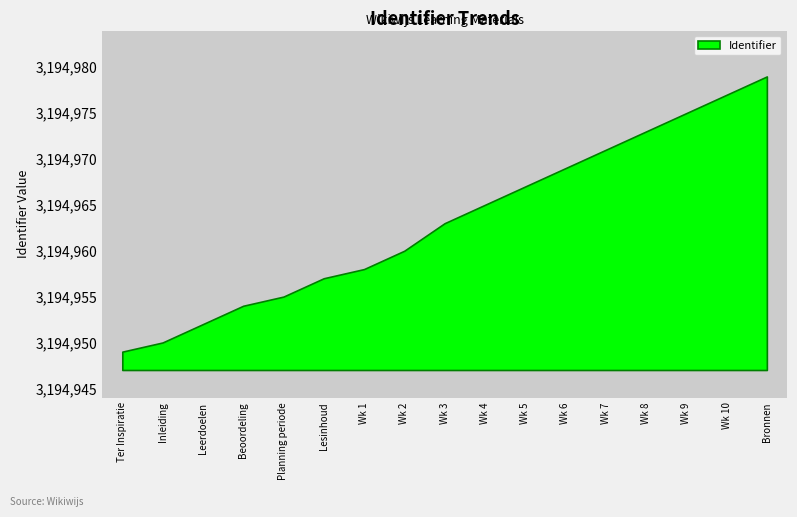

Does the chart display data point markers on the line(s)?

No